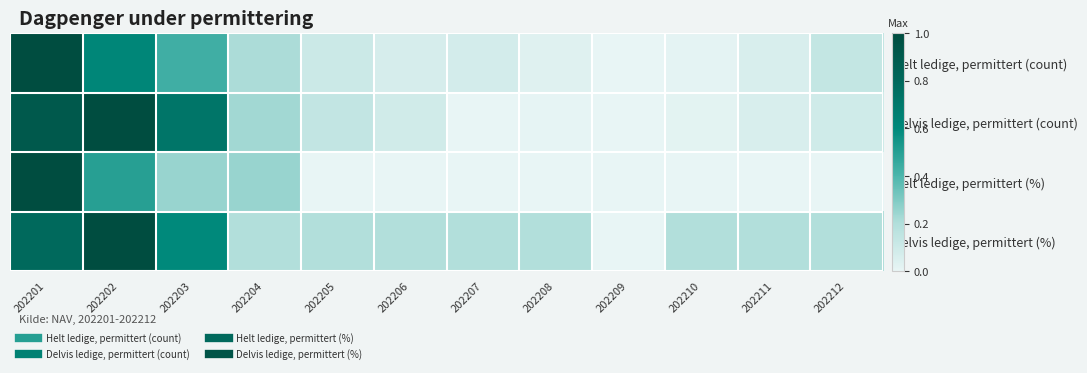

Reading left to right, extract all data points from this chart.

Helt ledige, permittert (count): 202201=1.0	202202=0.6	202203=0.4	202204=0.2	202205=0.1	202206=0.1	202207=0.1	202208=0.0	202209=0.0	202210=0.0	202211=0.1	202212=0.1
Delvis ledige, permittert (count): 202201=0.9	202202=1.0	202203=0.7	202204=0.2	202205=0.1	202206=0.1	202207=0.0	202208=0.0	202209=0.0	202210=0.0	202211=0.1	202212=0.1
Helt ledige, permittert (%): 202201=1.0	202202=0.5	202203=0.2	202204=0.2	202205=0.0	202206=0.0	202207=0.0	202208=0.0	202209=0.0	202210=0.0	202211=0.0	202212=0.0
Delvis ledige, permittert (%): 202201=0.8	202202=1.0	202203=0.6	202204=0.2	202205=0.2	202206=0.2	202207=0.2	202208=0.2	202209=0.0	202210=0.2	202211=0.2	202212=0.2